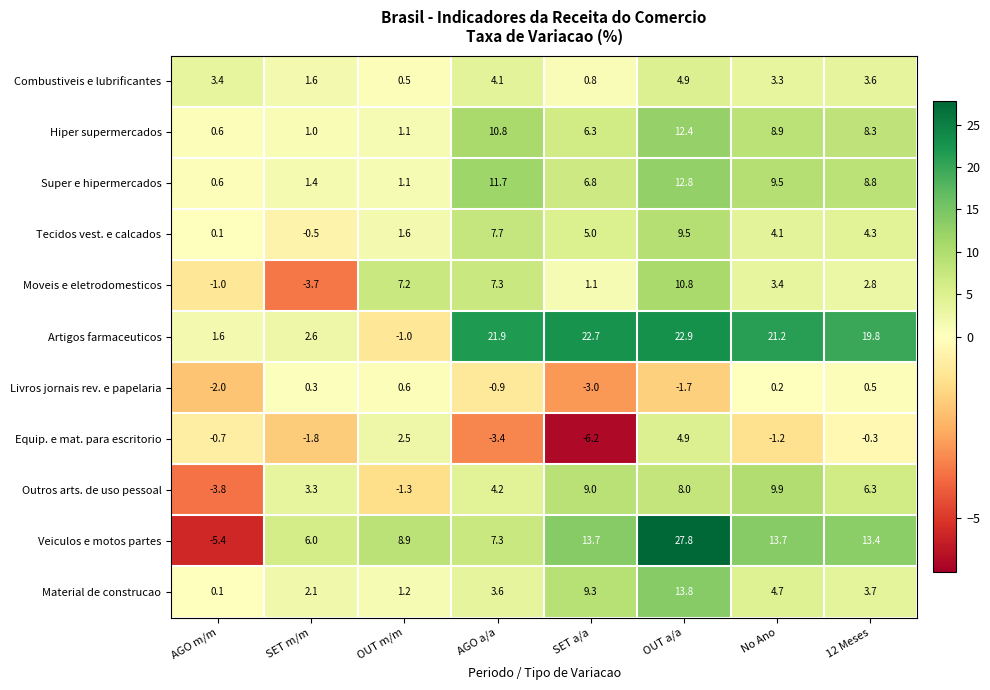

What is the average value of the Tecidos vest. e calcados series?

4.0